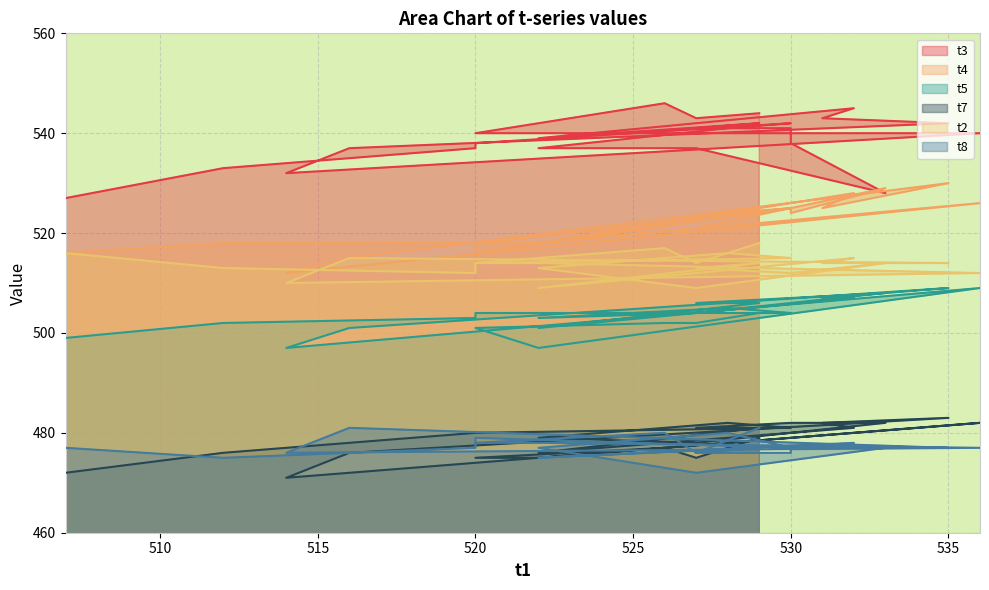

What is the label of the 6th point from the left?

528